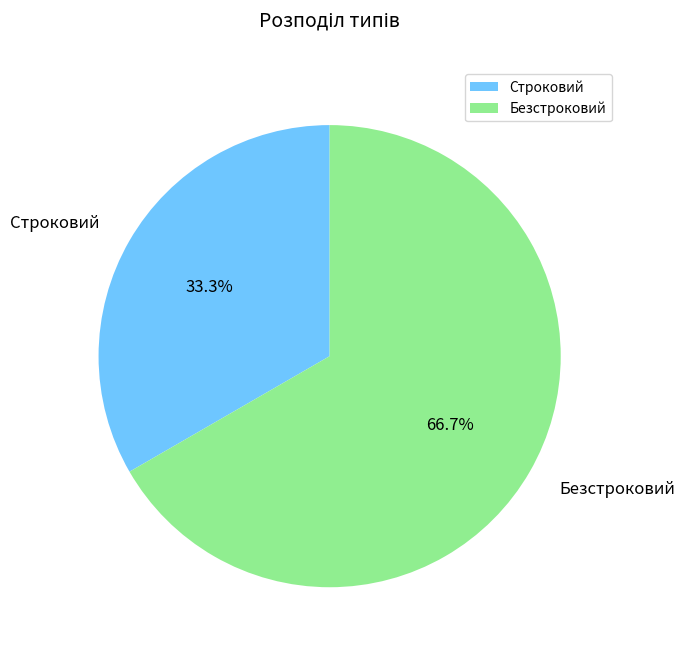

Combined, do Безстроковий and Строковий account for over 50%?

Yes